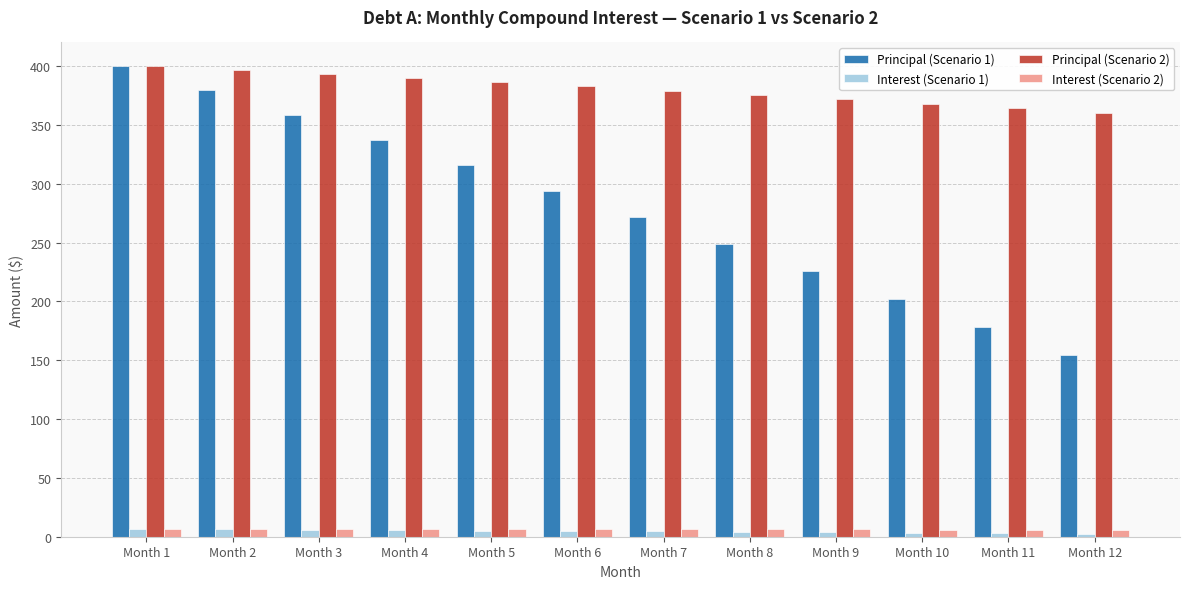

Is the value of Principal (Scenario 2) at Month 11 greater than the value of Interest (Scenario 1) at Month 4?

Yes